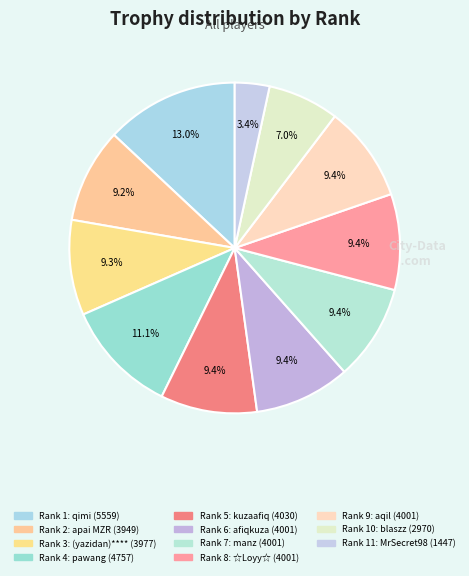

Rank the categories by value from lowest to highest.

11, 10, 2, 3, 6, 7, 8, 9, 5, 4, 1